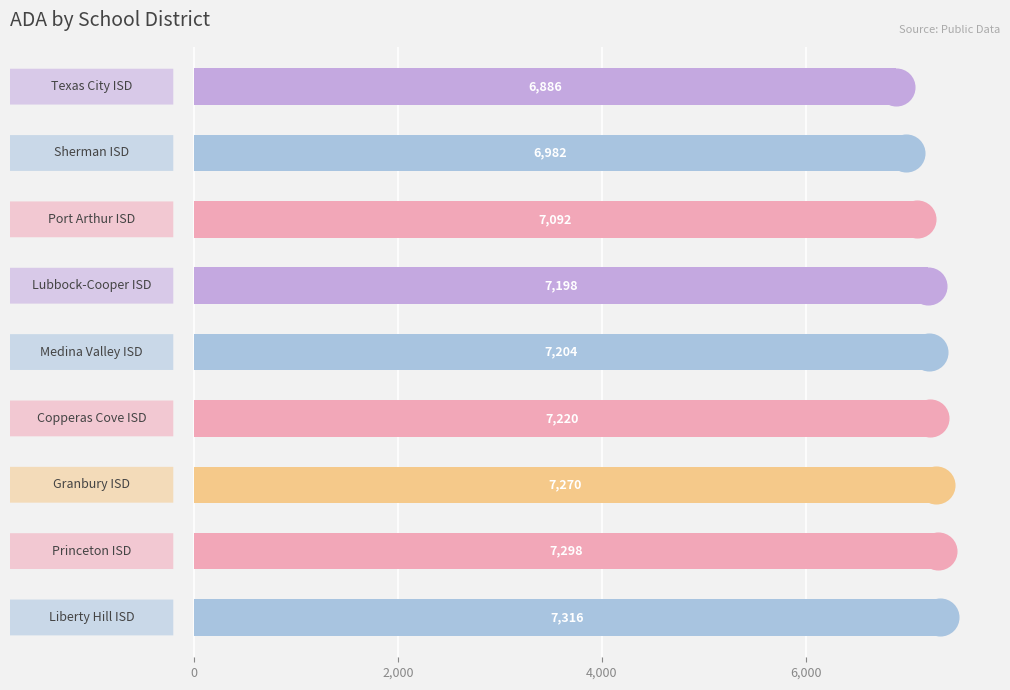

What is the greatest value displayed?

7316.1